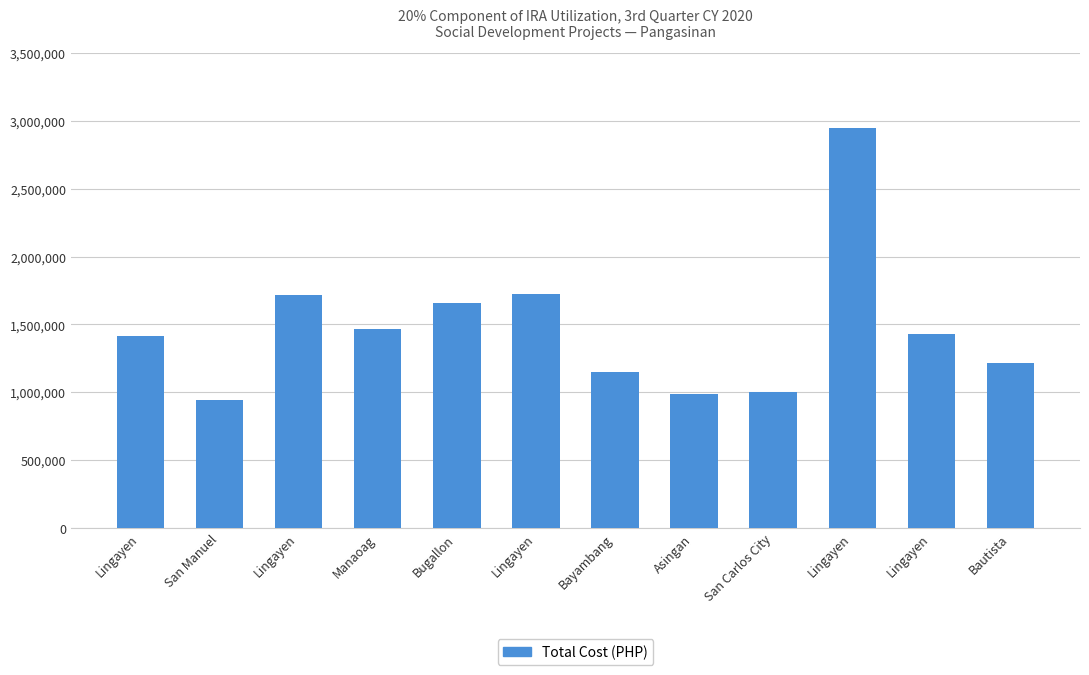

What is the greatest value displayed?

2944000.0